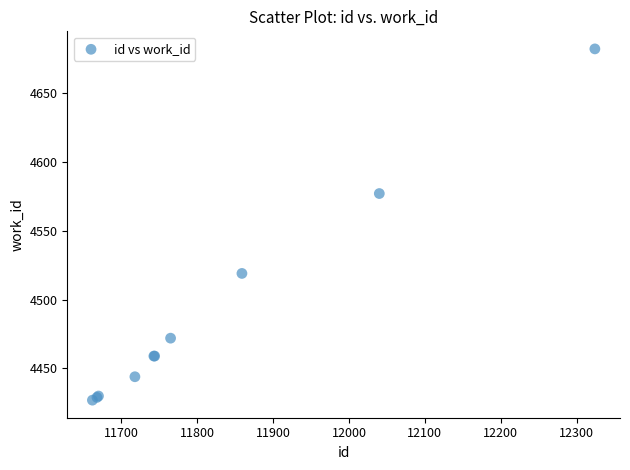

What Y value in the scatter plot is closest to 4554?

4577